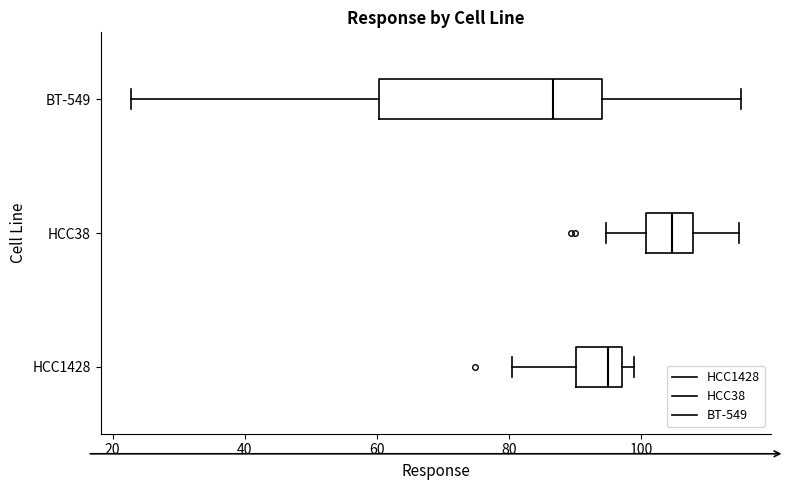

Comparing the boxes themselves (not the whiskers), which one is the widest?

BT-549